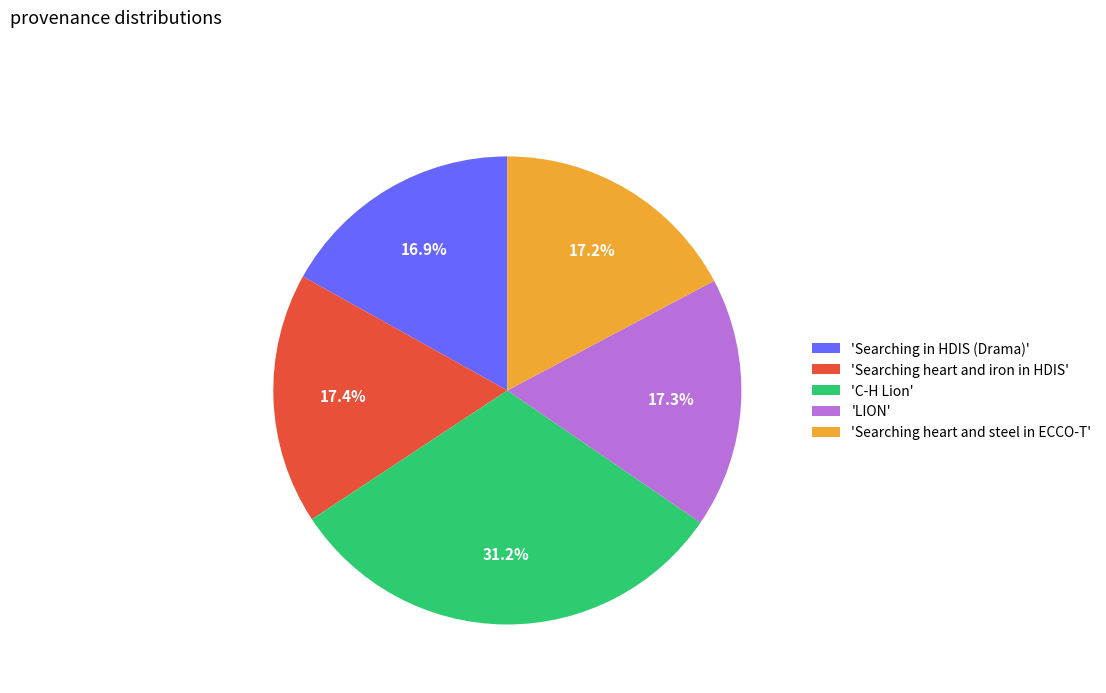

Between 'Searching heart and steel in ECCO-T' and 'C-H Lion', which is larger?

'C-H Lion'